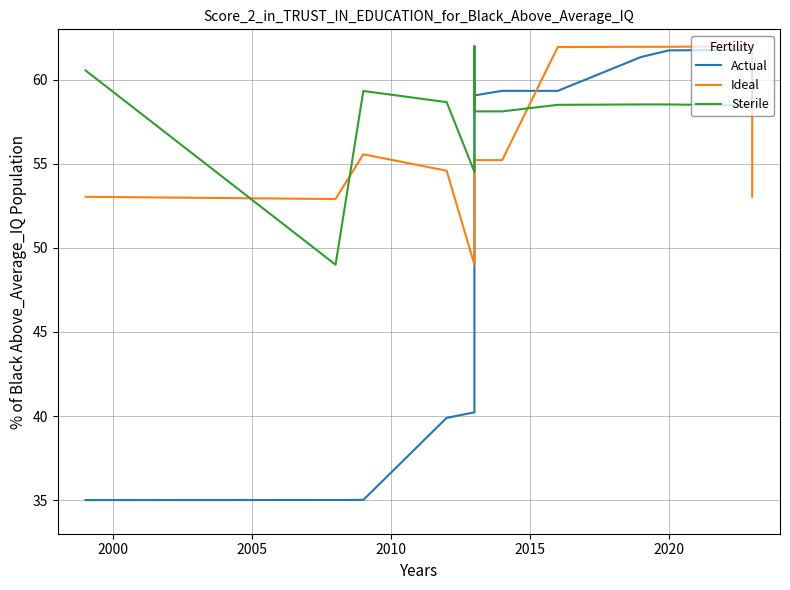

True or false: Sterile has a value of 101.8 at 8.

False